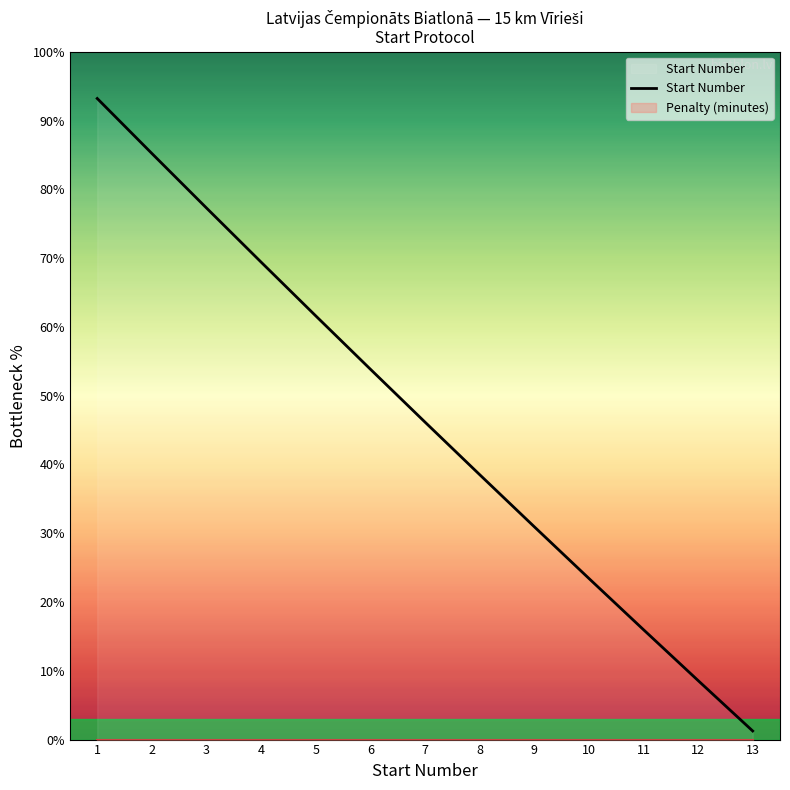

Reading left to right, extract all data points from this chart.

93.2	85.2	77.3	69.4	61.6	53.9	46.2	38.5	31.0	23.4	16.0	8.6	1.2